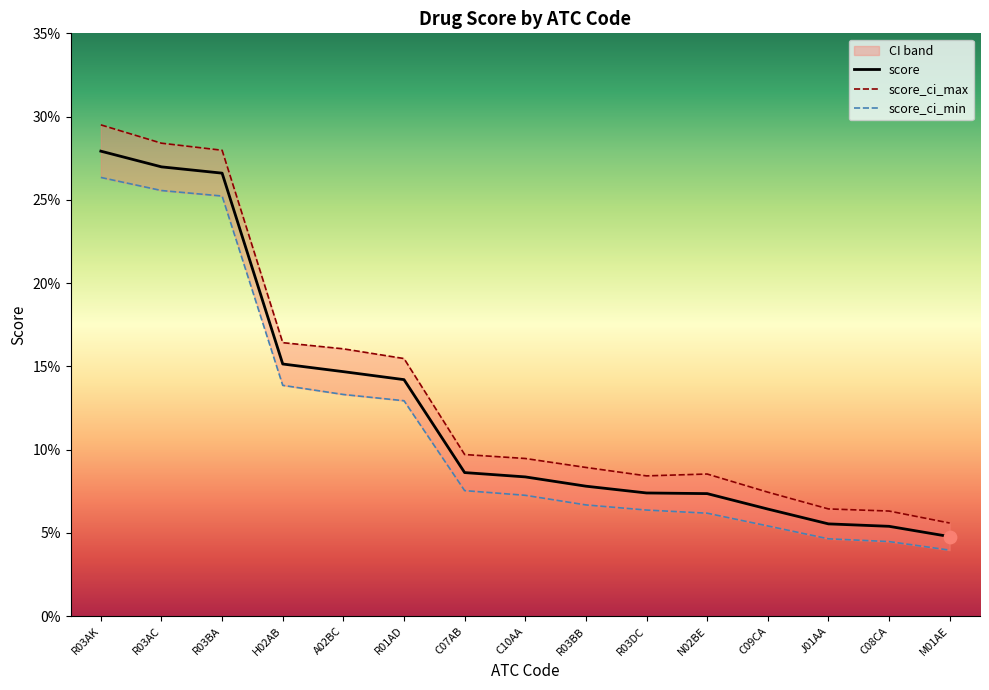

Which series contains the lowest Y value?

score_ci_min